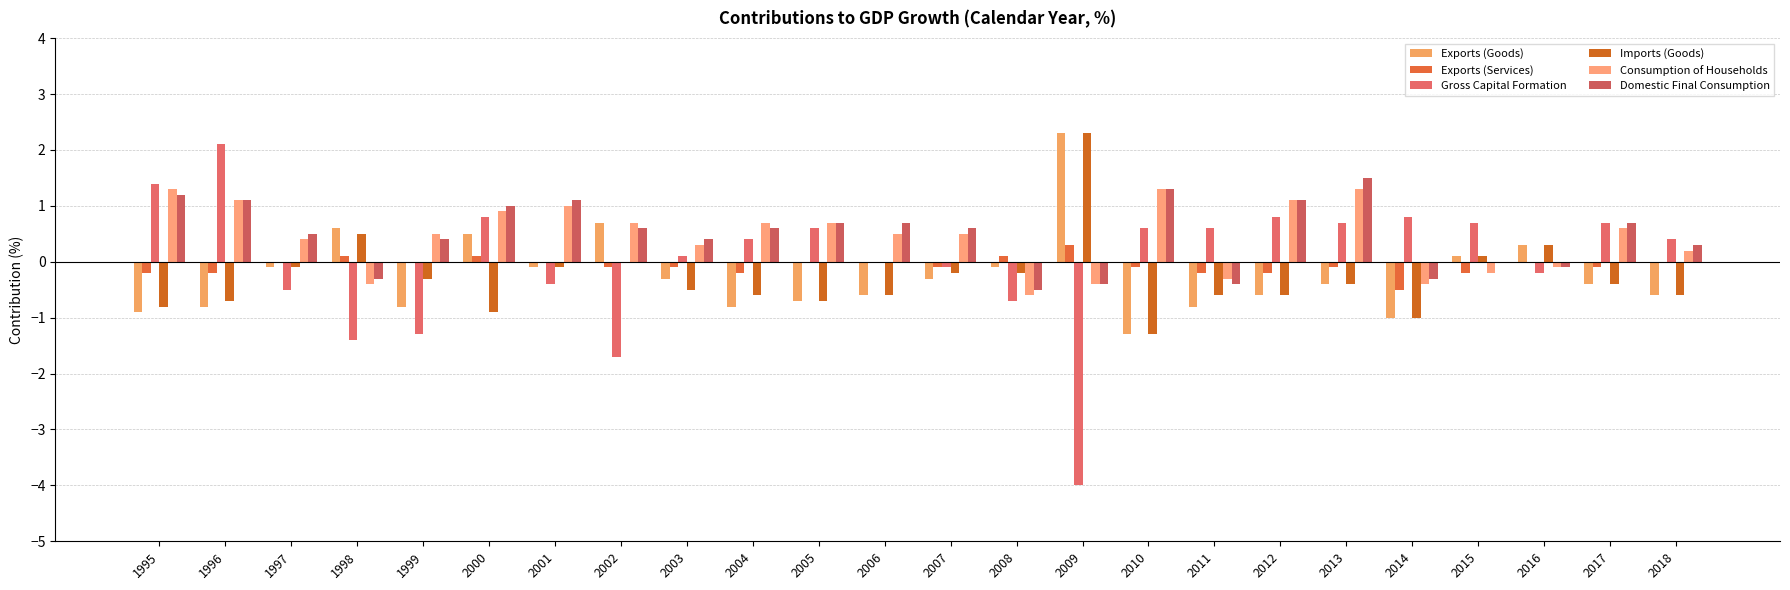

At how many categories does at least one series exceed 1?

7